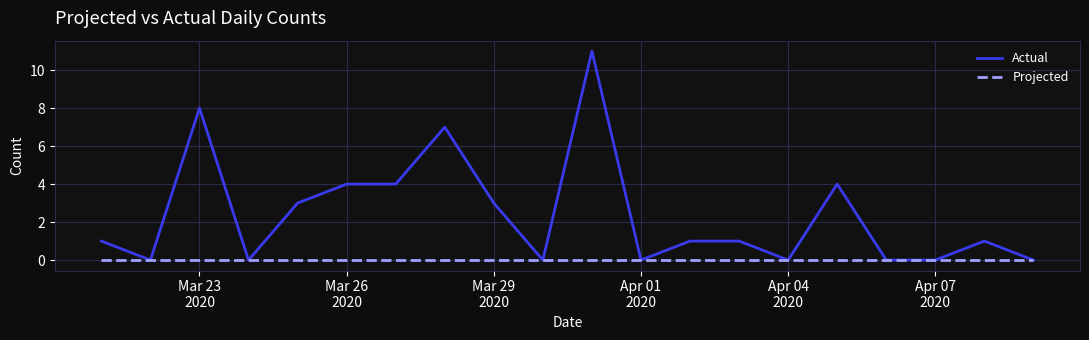

Does the chart have visible grid lines?

Yes